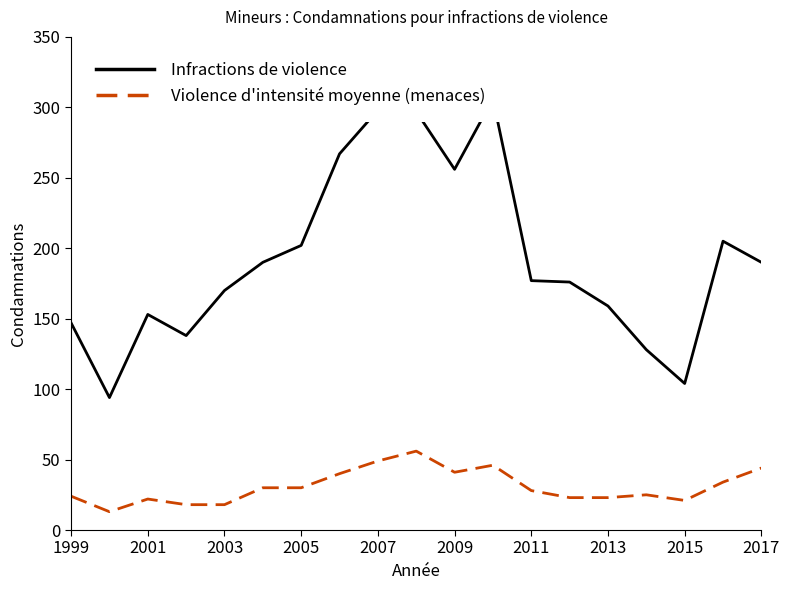

True or false: Infractions de violence and Violence d'intensité moyenne (menaces) intersect in this chart.

False